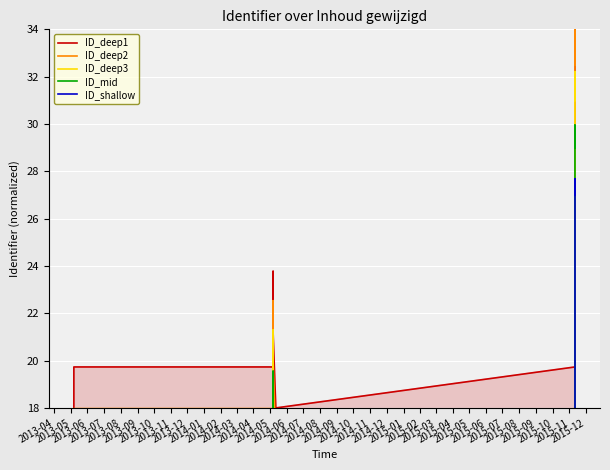

True or false: ID_deep2 and ID_deep3 cross at least once.

False